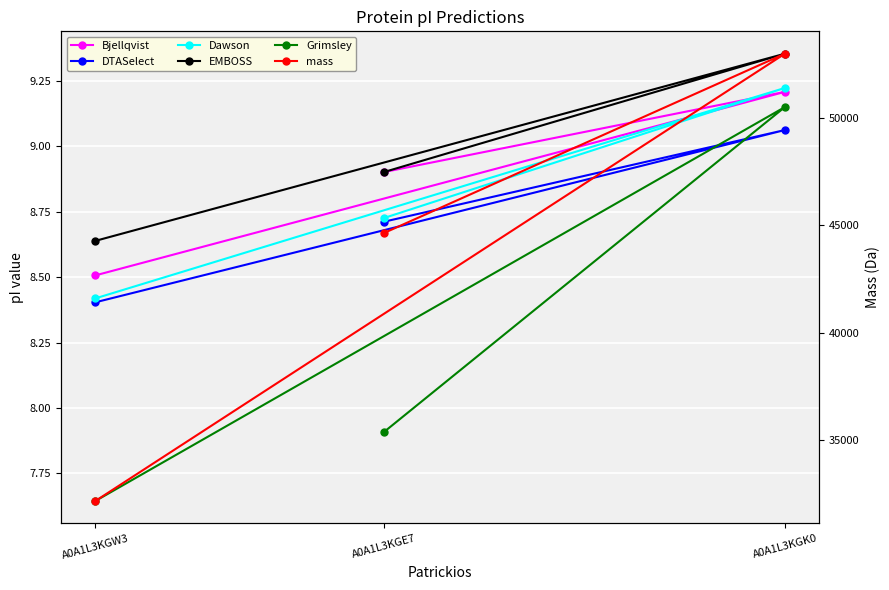

The DTASelect series shows 9.1 at A0A1L3KGK0. True or false?

True